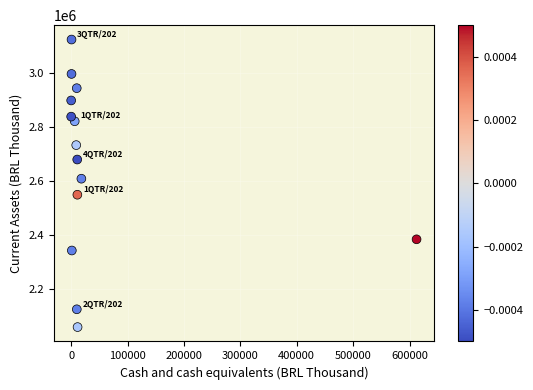

What is the range of Y values (max minus min)?

1063178